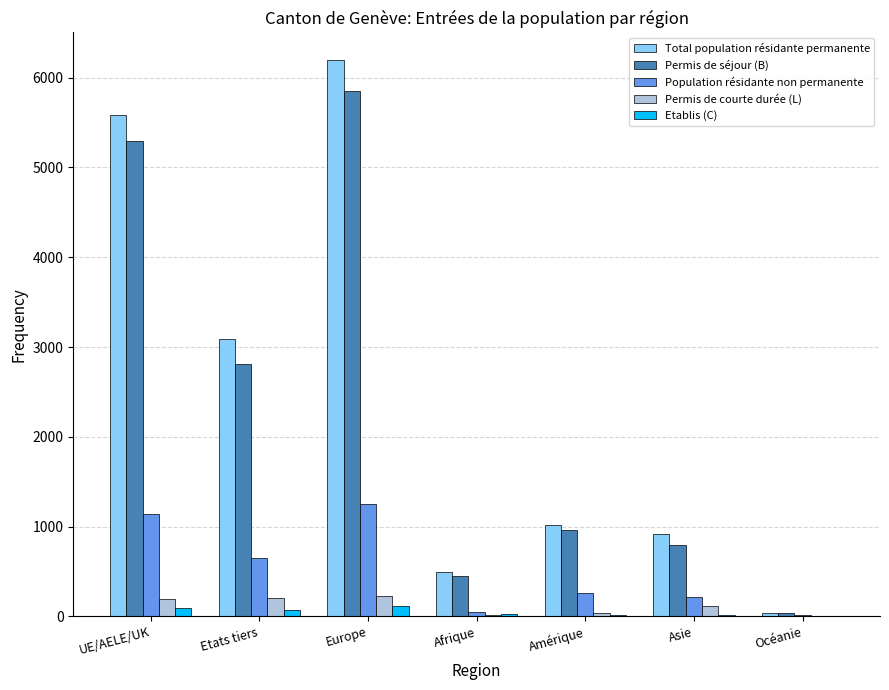

The Permis de courte durée (L) series shows 227 at Europe. True or false?

True